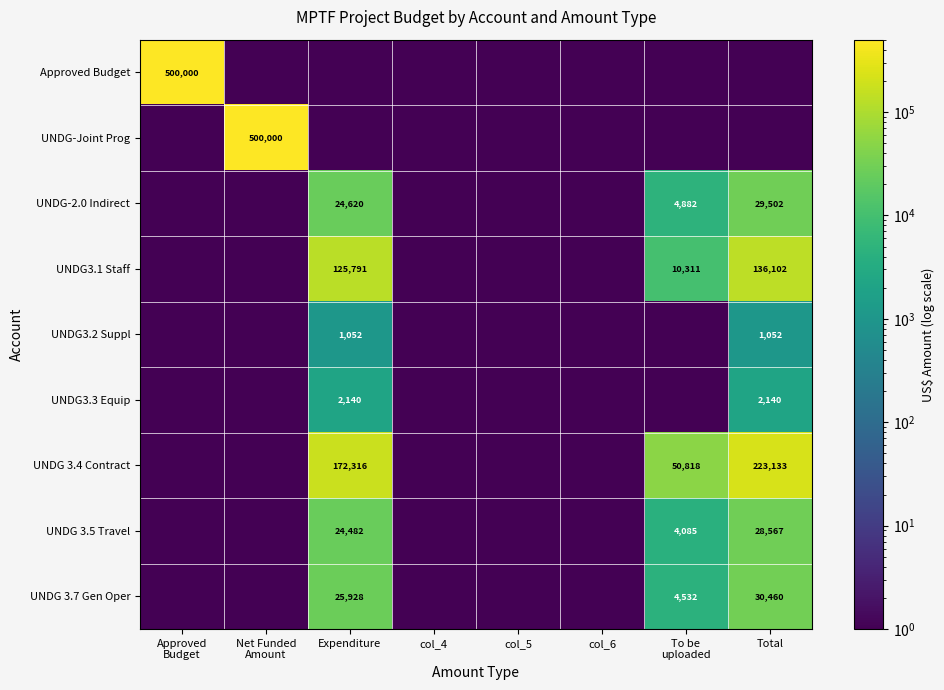

Is the value of UNDG 3.5 Travel at Total greater than the value of UNDG-2.0 Indirect at Expenditure?

Yes